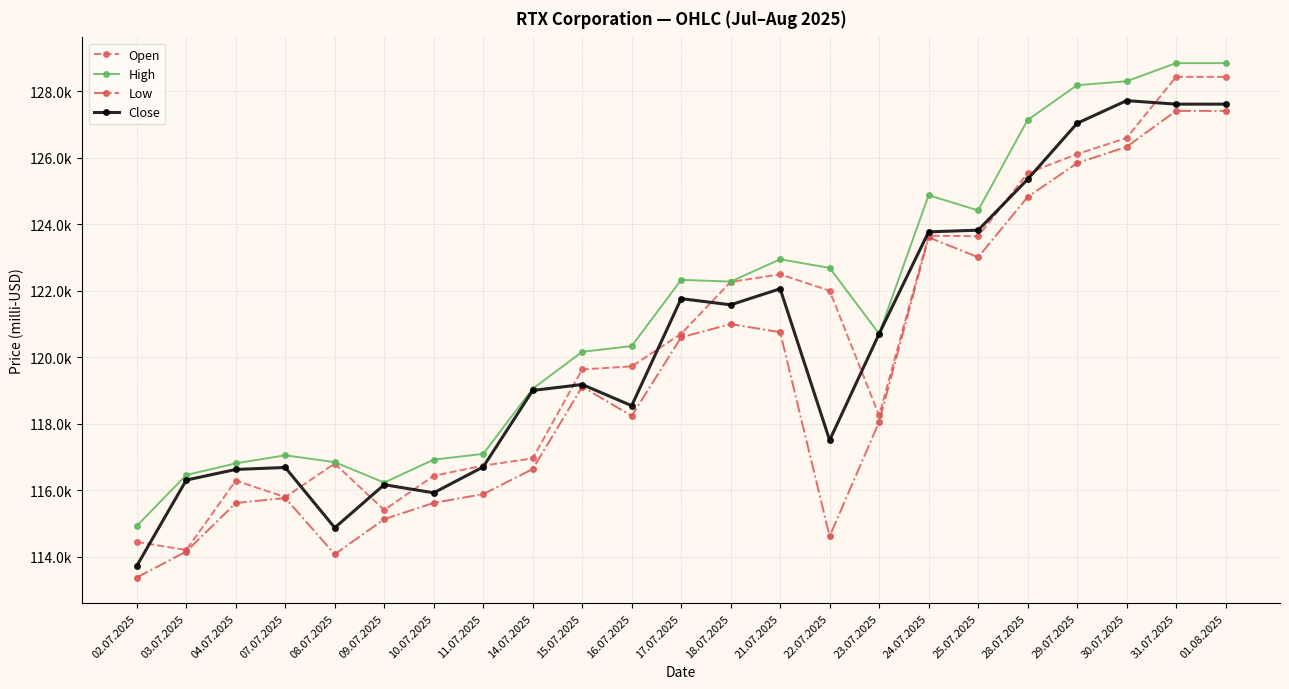

Reading right to left, list all the values displayed in this chart.

Open: 01.08.2025=128431	31.07.2025=128431	30.07.2025=126592	29.07.2025=126108	28.07.2025=125532	25.07.2025=123635	24.07.2025=123653	23.07.2025=118246	22.07.2025=121998	21.07.2025=122492	18.07.2025=122262	17.07.2025=120704	16.07.2025=119723	15.07.2025=119630	14.07.2025=116956	11.07.2025=116737	10.07.2025=116433	09.07.2025=115403	08.07.2025=116800	07.07.2025=115789	04.07.2025=116287	03.07.2025=114198	02.07.2025=114441
High: 01.08.2025=128844	31.07.2025=128844	30.07.2025=128299	29.07.2025=128180	28.07.2025=127134	25.07.2025=124414	24.07.2025=124870	23.07.2025=120702	22.07.2025=122685	21.07.2025=122943	18.07.2025=122274	17.07.2025=122324	16.07.2025=120333	15.07.2025=120161	14.07.2025=119050	11.07.2025=117091	10.07.2025=116918	09.07.2025=116228	08.07.2025=116841	07.07.2025=117048	04.07.2025=116806	03.07.2025=116454	02.07.2025=114925
Low: 01.08.2025=127407	31.07.2025=127407	30.07.2025=126326	29.07.2025=125835	28.07.2025=124816	25.07.2025=123005	24.07.2025=123604	23.07.2025=118052	22.07.2025=114610	21.07.2025=120751	18.07.2025=120994	17.07.2025=120597	16.07.2025=118233	15.07.2025=119111	14.07.2025=116635	11.07.2025=115880	10.07.2025=115617	09.07.2025=115126	08.07.2025=114072	07.07.2025=115764	04.07.2025=115613	03.07.2025=114154	02.07.2025=113372
Close: 01.08.2025=127610	31.07.2025=127610	30.07.2025=127716	29.07.2025=127034	28.07.2025=125348	25.07.2025=123819	24.07.2025=123769	23.07.2025=120702	22.07.2025=117502	21.07.2025=122057	18.07.2025=121574	17.07.2025=121760	16.07.2025=118540	15.07.2025=119177	14.07.2025=118998	11.07.2025=116699	10.07.2025=115919	09.07.2025=116164	08.07.2025=114869	07.07.2025=116682	04.07.2025=116622	03.07.2025=116303	02.07.2025=113721